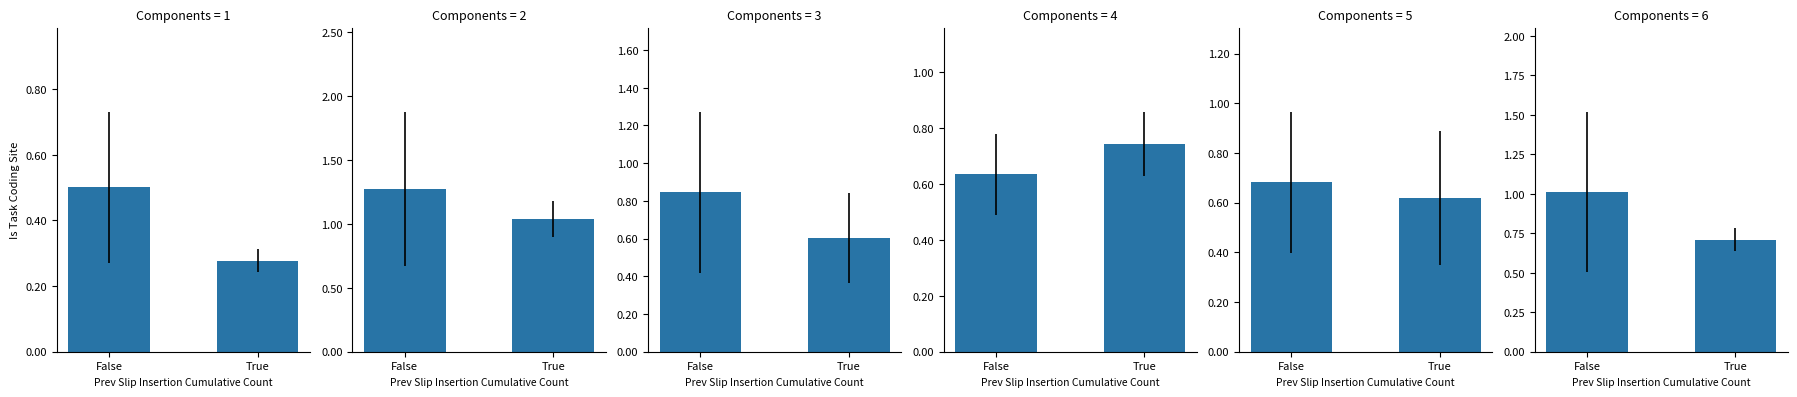

What is the label of the 2nd bar from the right?

False